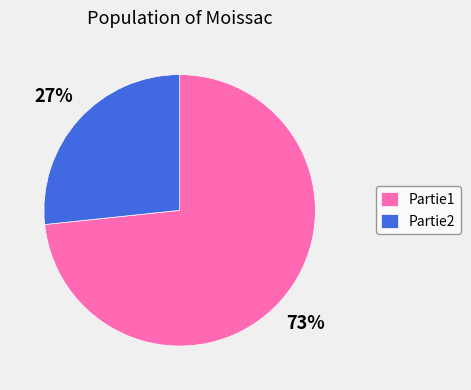

Combined, do Partie2 and Partie1 account for over 50%?

Yes